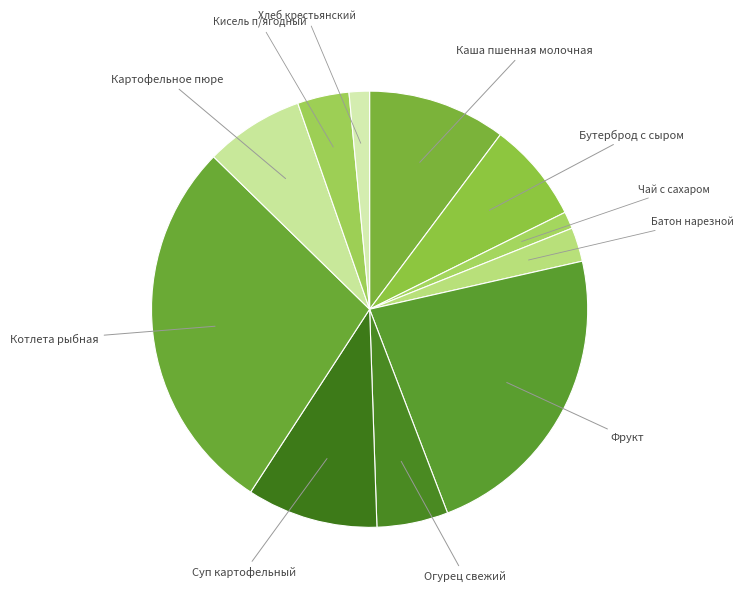

To the nearest percent, what is the average slice percentage?

9%